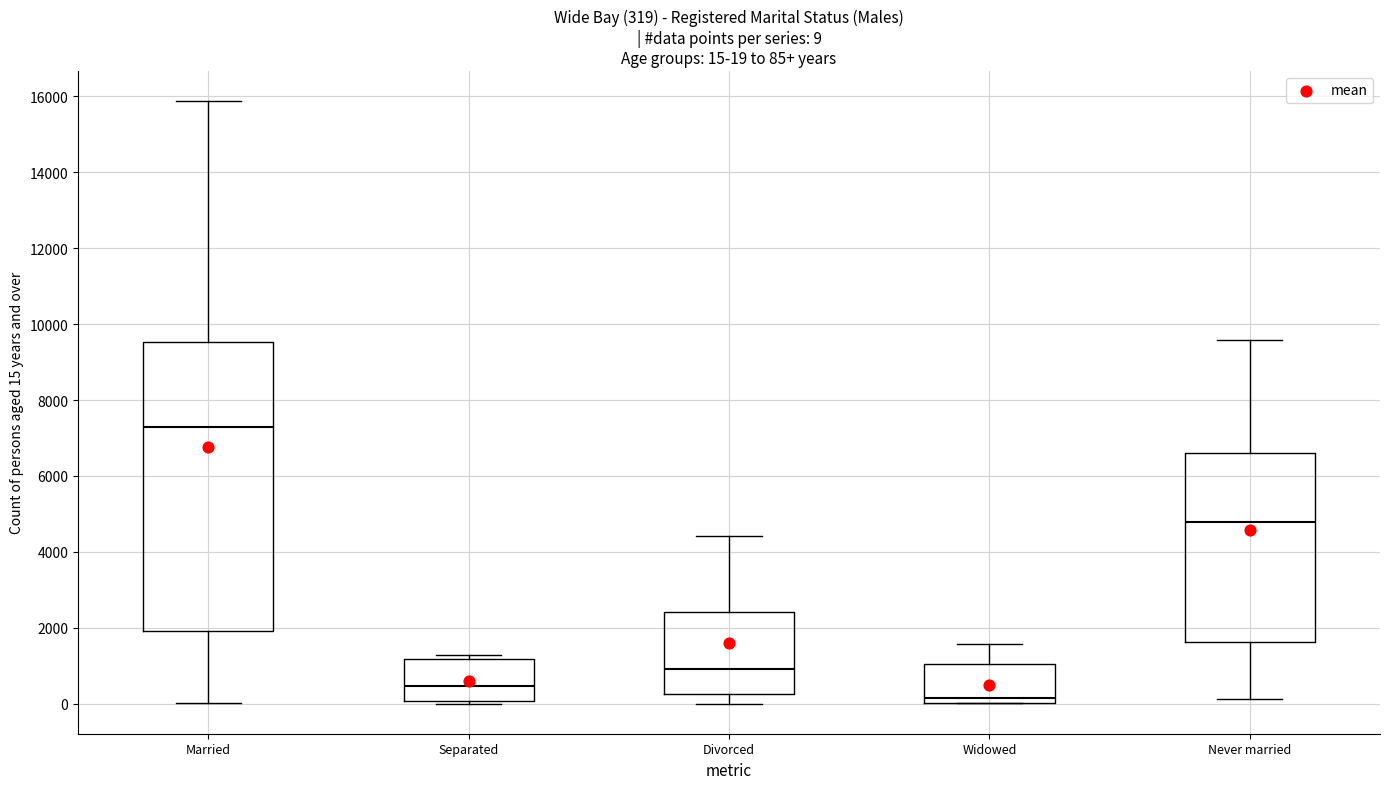

Which box has the lowest median line?

Widowed